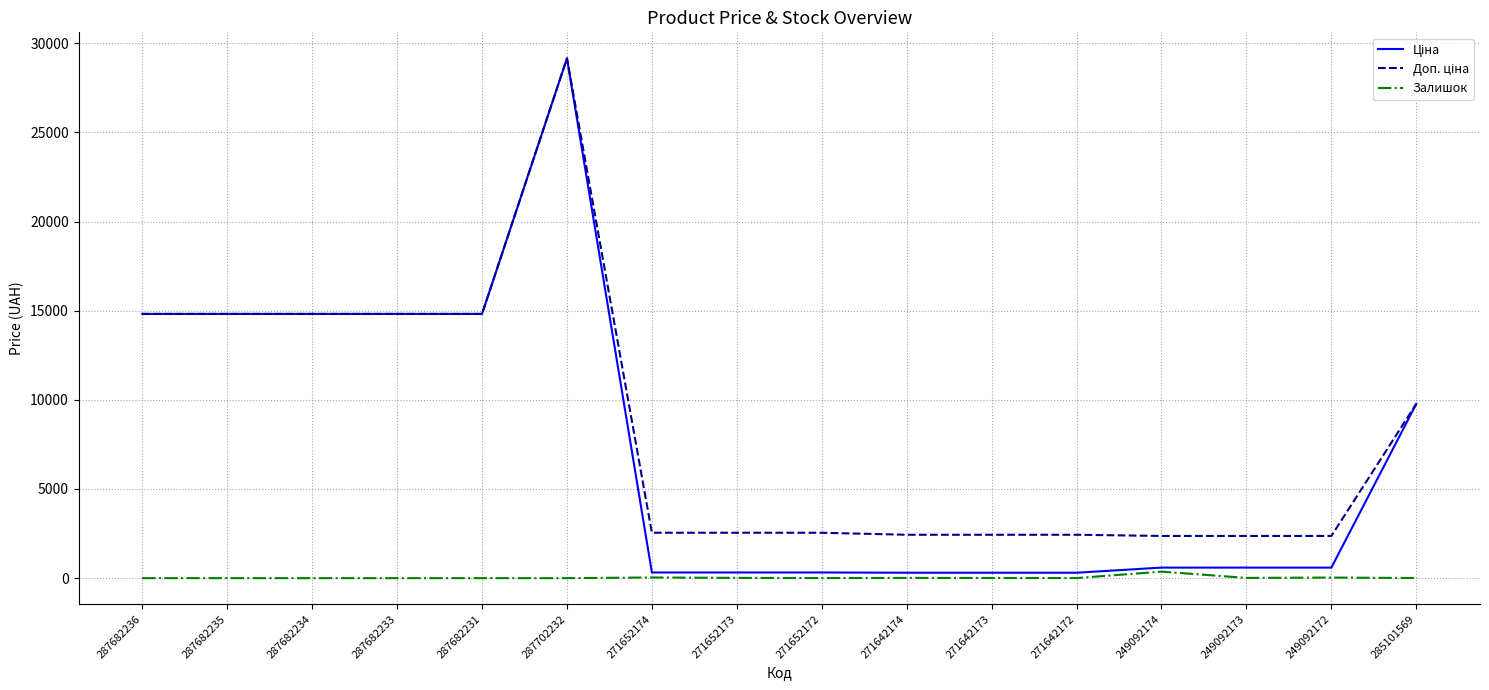

Which label corresponds to the largest value in the chart?

287702232